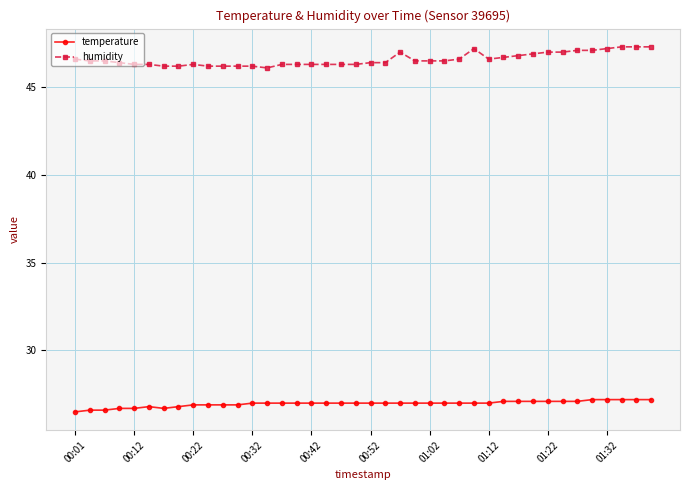

What is the value of the temperature point at the 28th from the left?

27.0